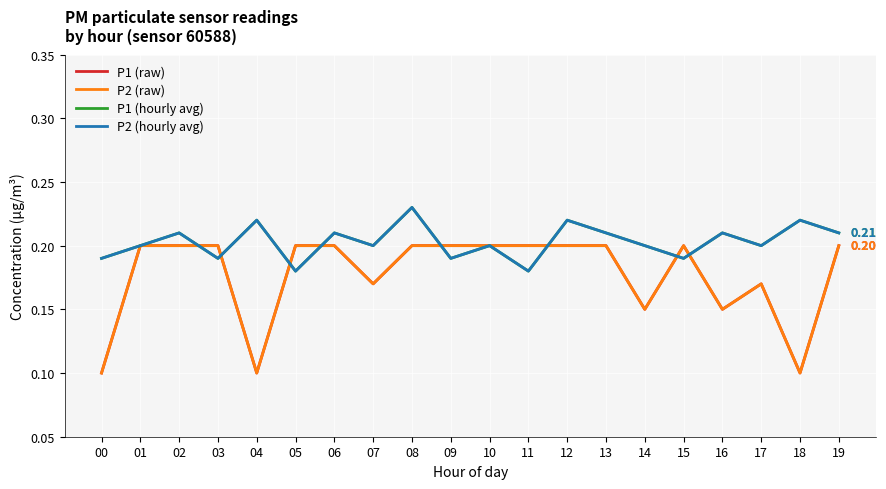

Count the P1 (hourly avg) values in the range 0 to 1.

20